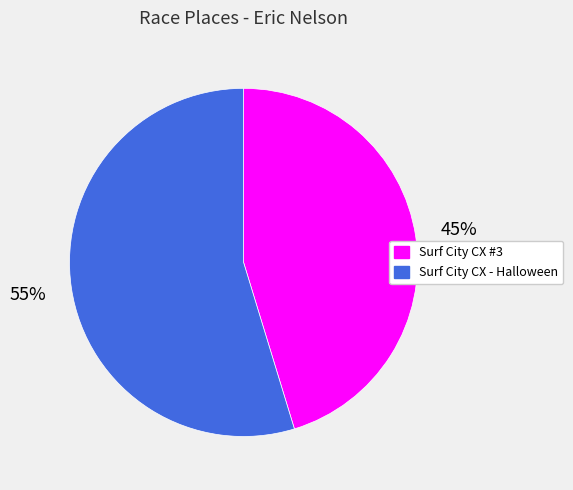

Between Surf City CX #3 and Surf City CX - Halloween, which is larger?

Surf City CX - Halloween